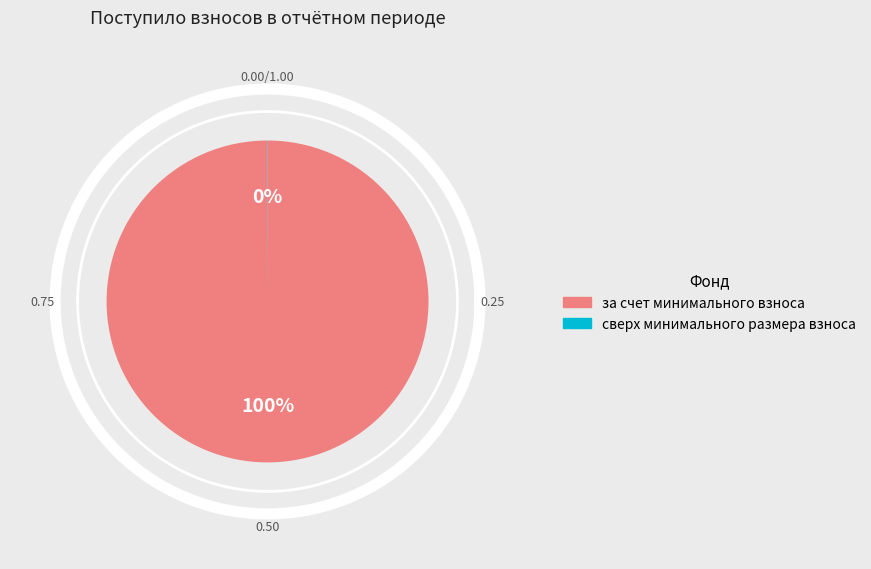

Is the sum of сверх минимального размера взноса and за счет минимального взноса greater than half?

Yes